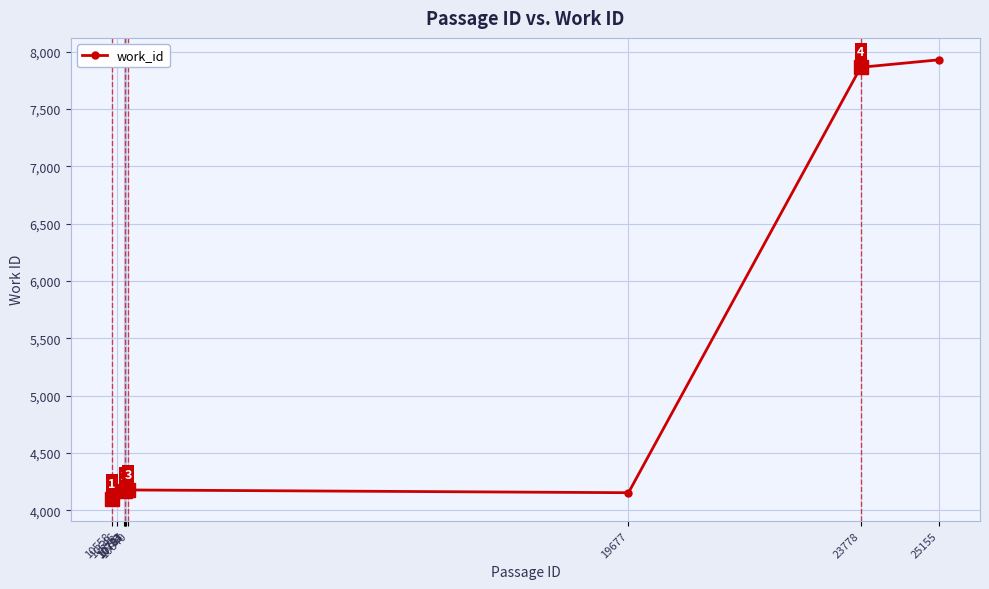

What is the average value?

4904